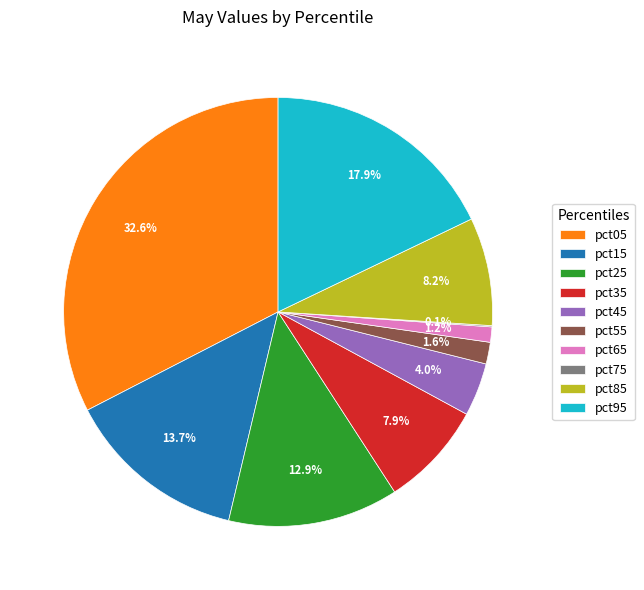

Combined, what portion of the pie is pct85 and pct45?

12.2%